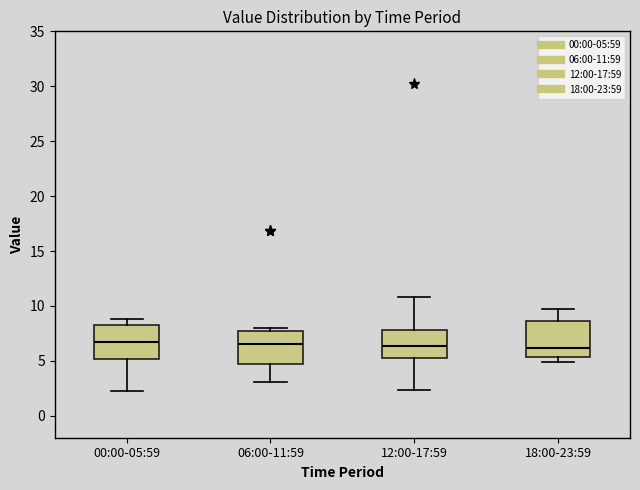

Where is the lower edge of the box for 12:00-17:59 on the y-axis? The values are not printed on the chart, so give them approximately, as read against the axis.

5.0